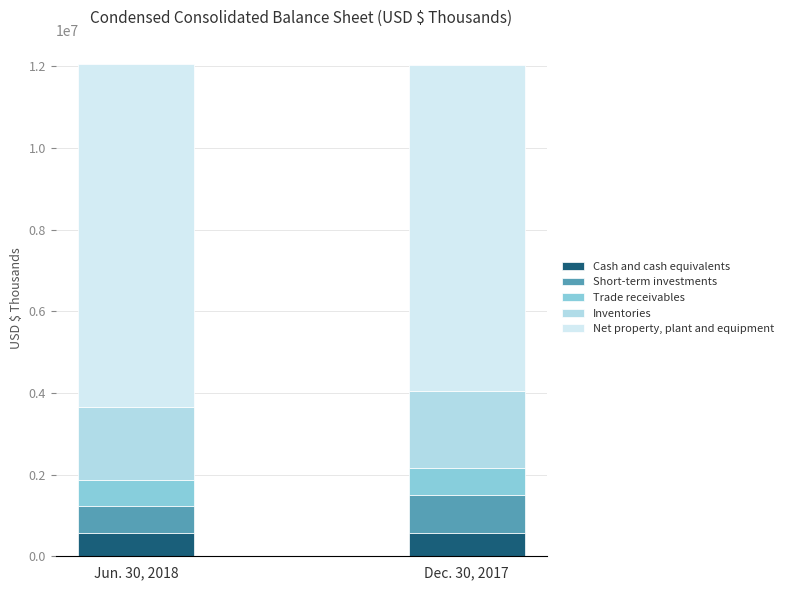

What is the sum of all Cash and cash equivalents values?

1141855